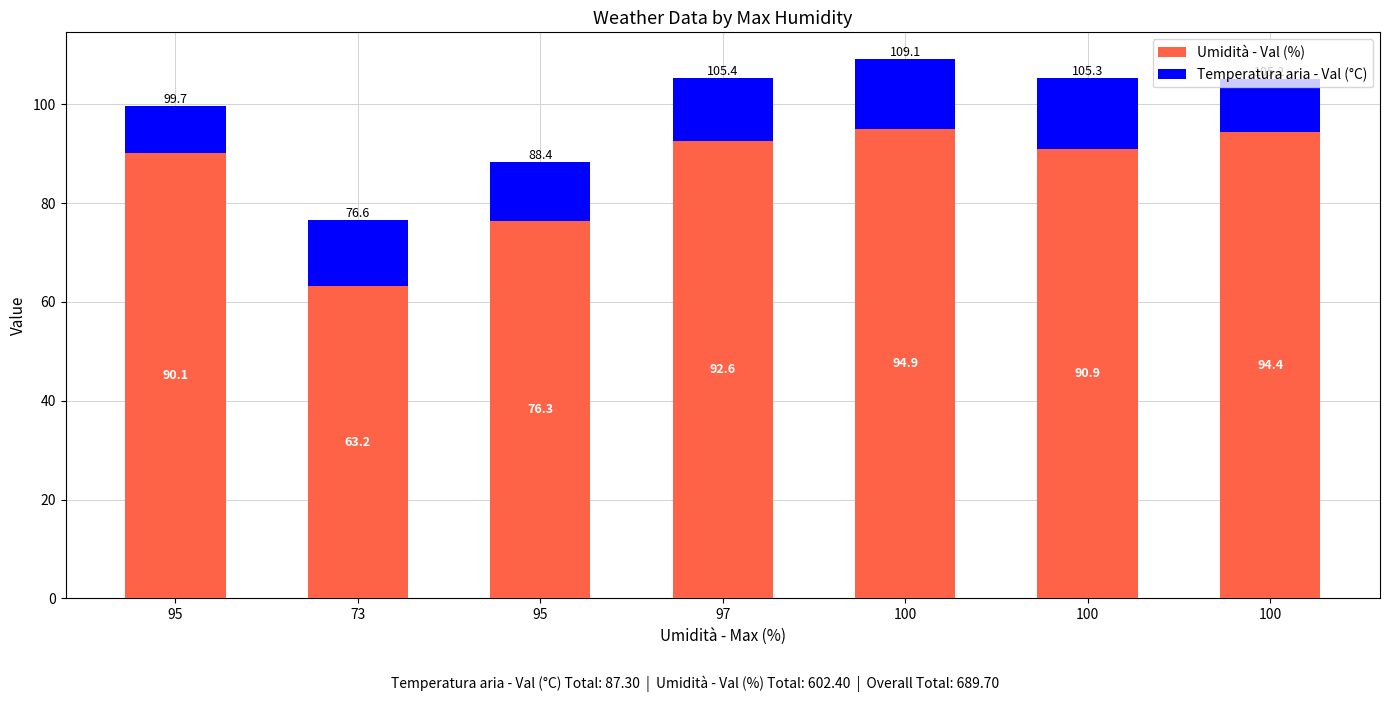

Are the bars horizontal?

No